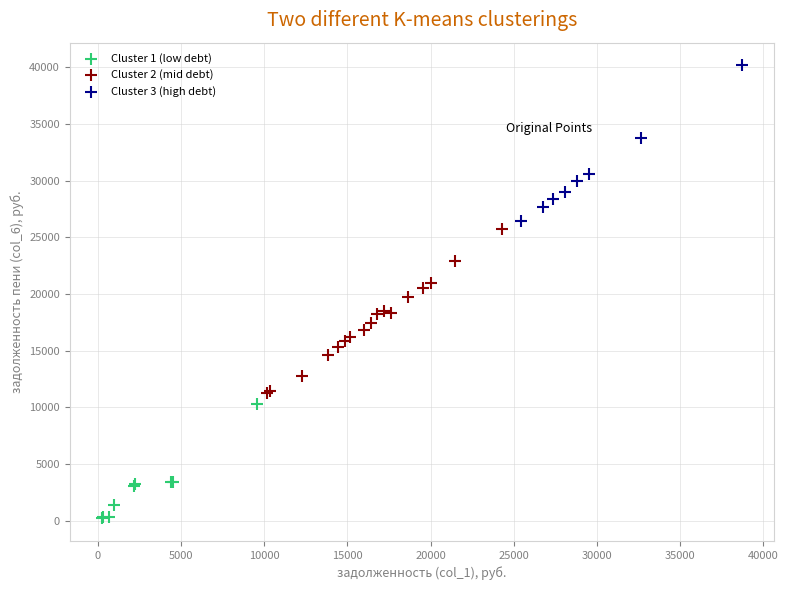

What are all the series names shown in the legend?

Cluster 1 (low debt), Cluster 2 (mid debt), Cluster 3 (high debt)